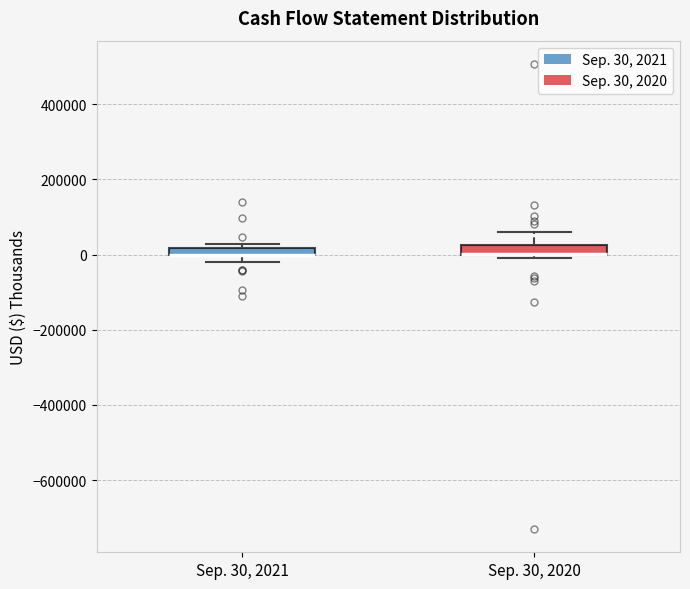

Where is the lower edge of the box for Sep. 30, 2020 on the y-axis? The values are not printed on the chart, so give them approximately, as read against the axis.

0